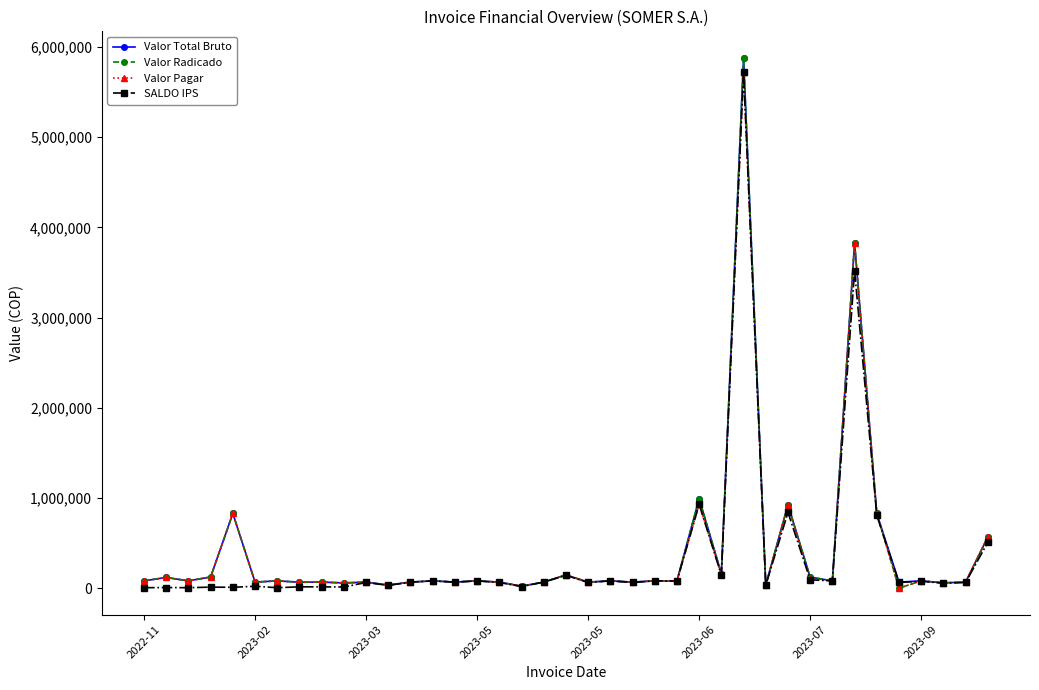

What is the maximum value for Valor Radicado?

5879365